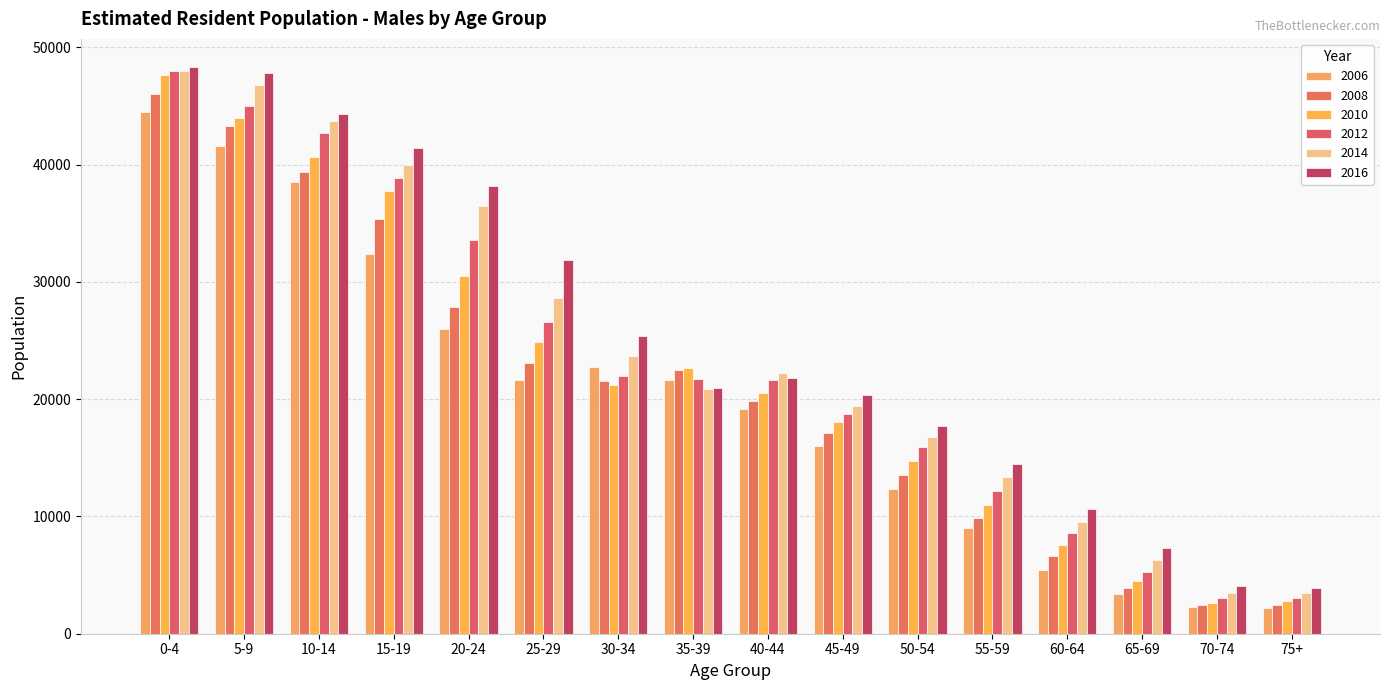

List the series in order of their peak value, lowest first.

2006, 2008, 2010, 2012, 2014, 2016